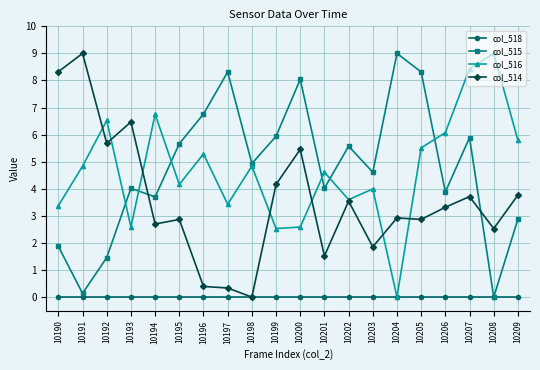

How many times do col_516 and col_515 cross each other?

6